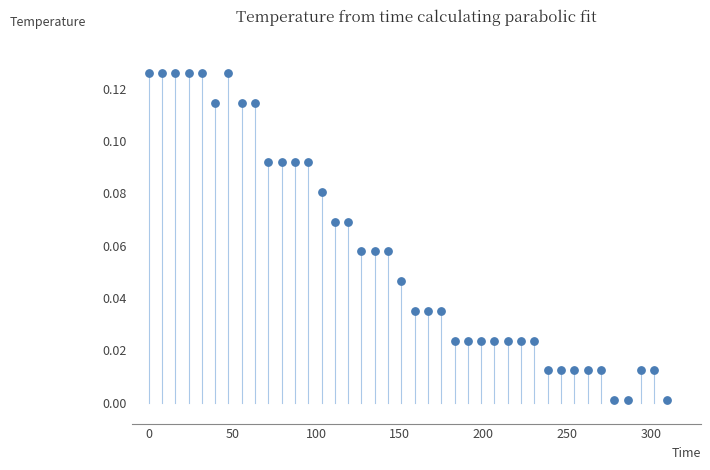

What is the range of X values (max minus min)?

310.0